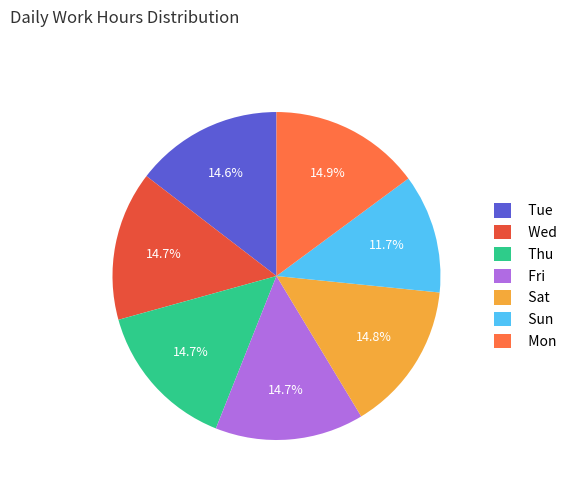

How many slices are in this pie chart?

7